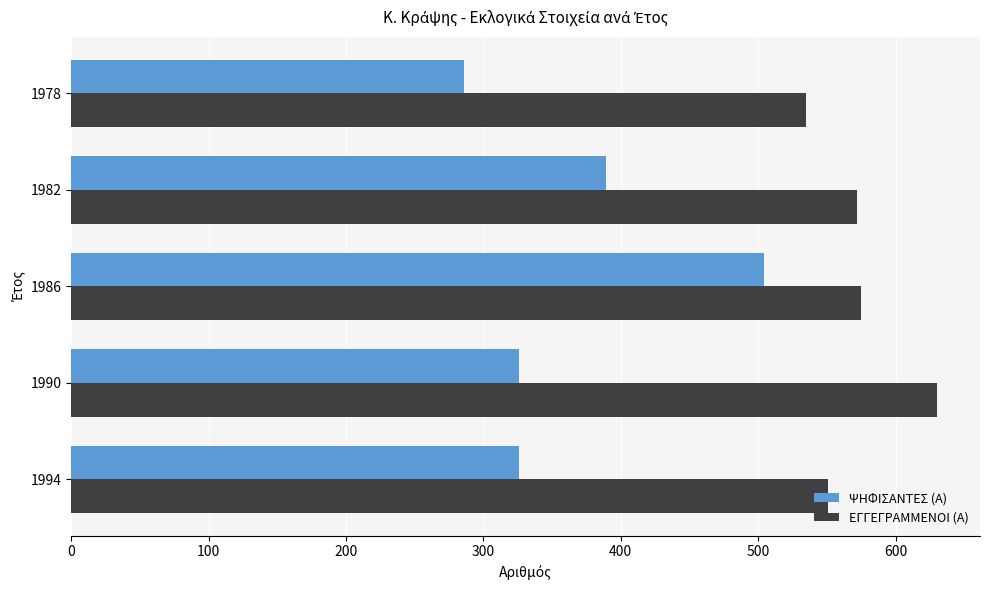

What is the approximate value of ΕΓΓΕΓΡΑΜΜΕΝΟΙ (Α) at 1978?

535